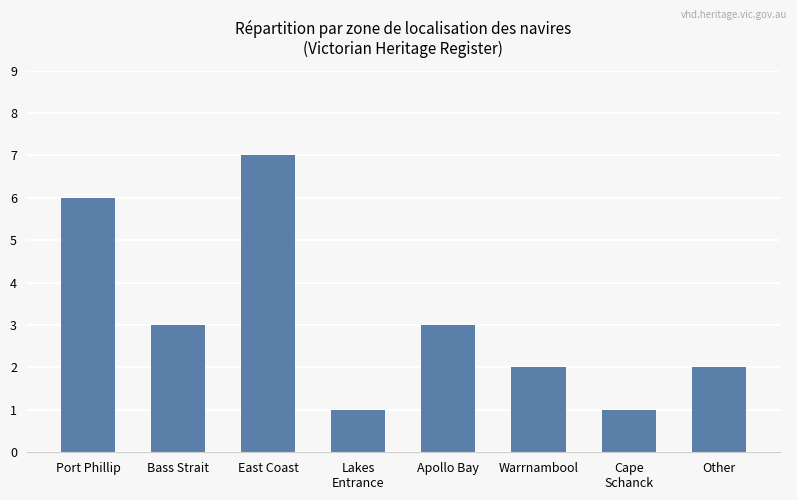

What is the minimum value shown in the chart?

1